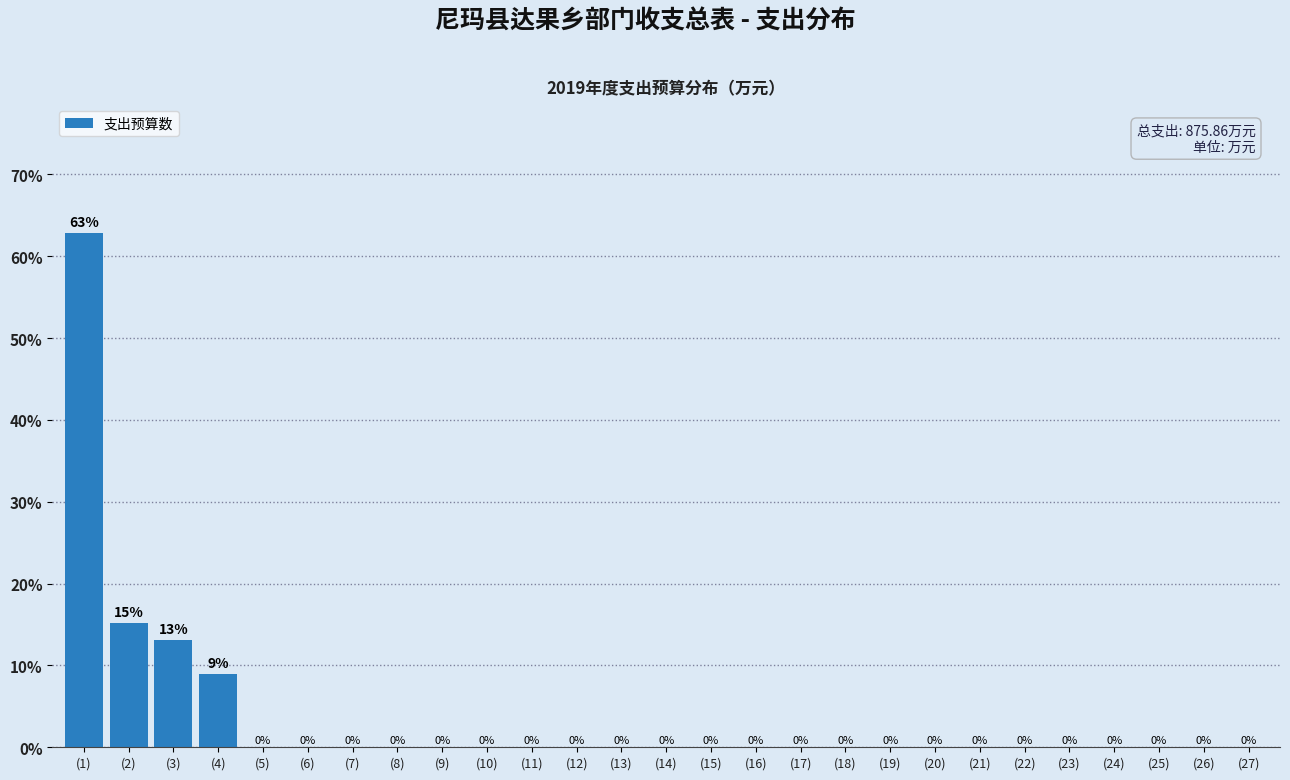

Which category has the highest value across all series?

(1)